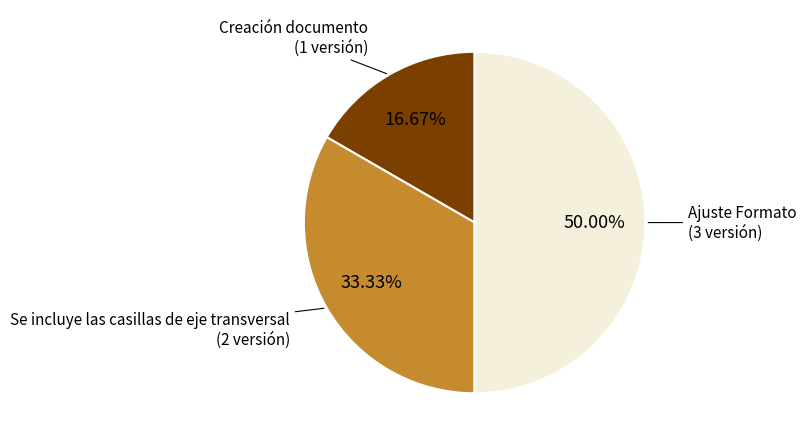

Does any single category account for the majority?

No